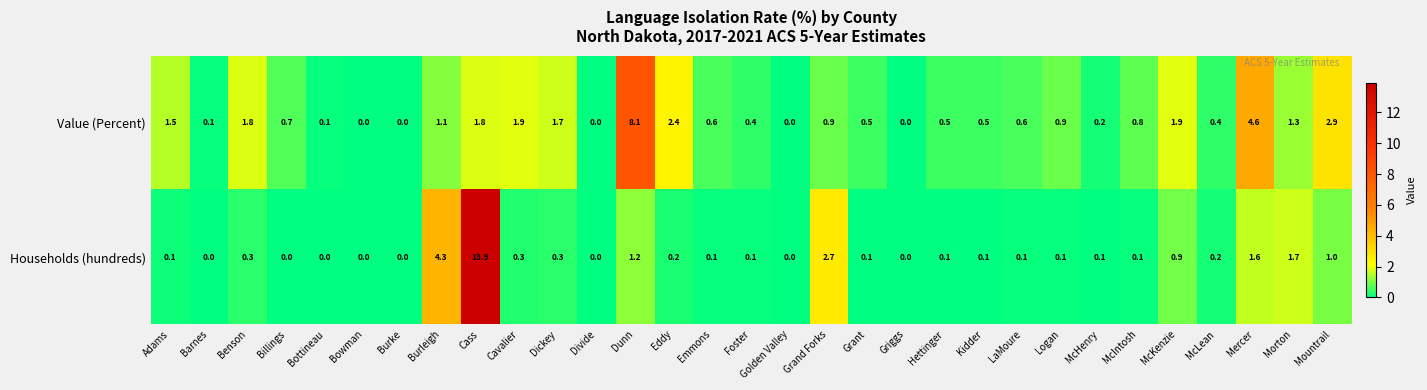

List the series in order of their overall mean, highest first.

Value (Percent), Households (hundreds)